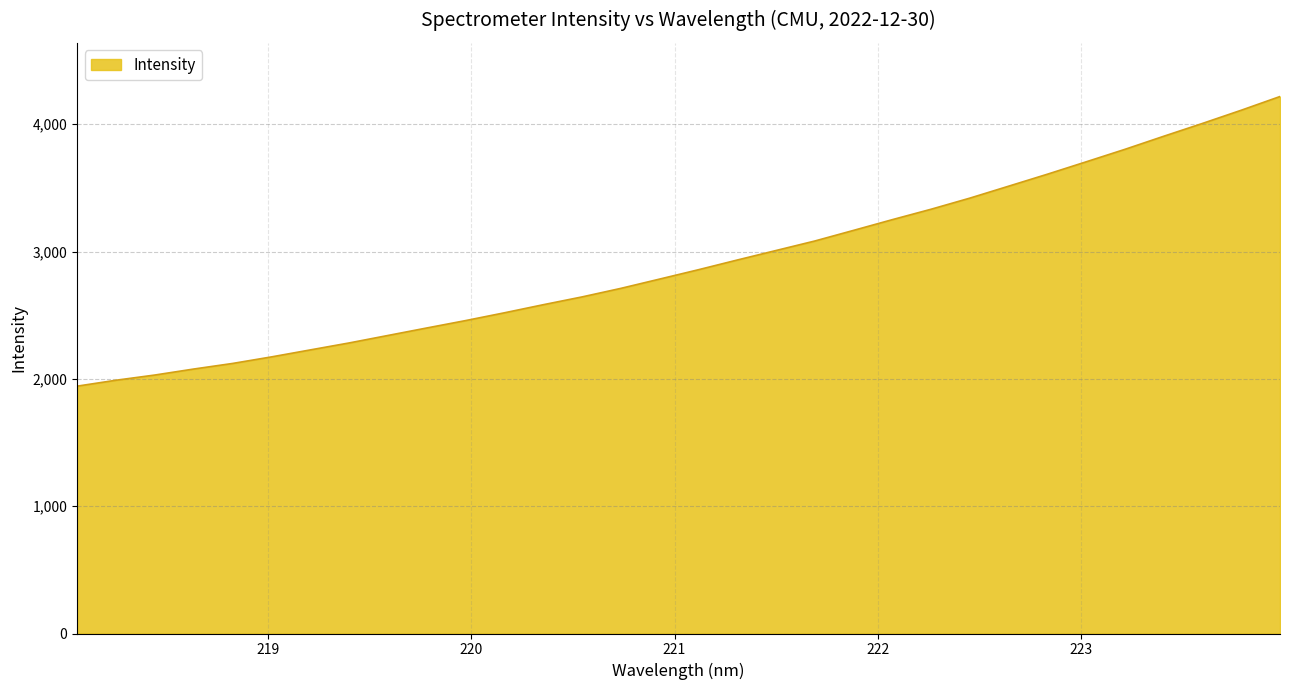

What is the difference between the maximum and minimum values?

2274.7